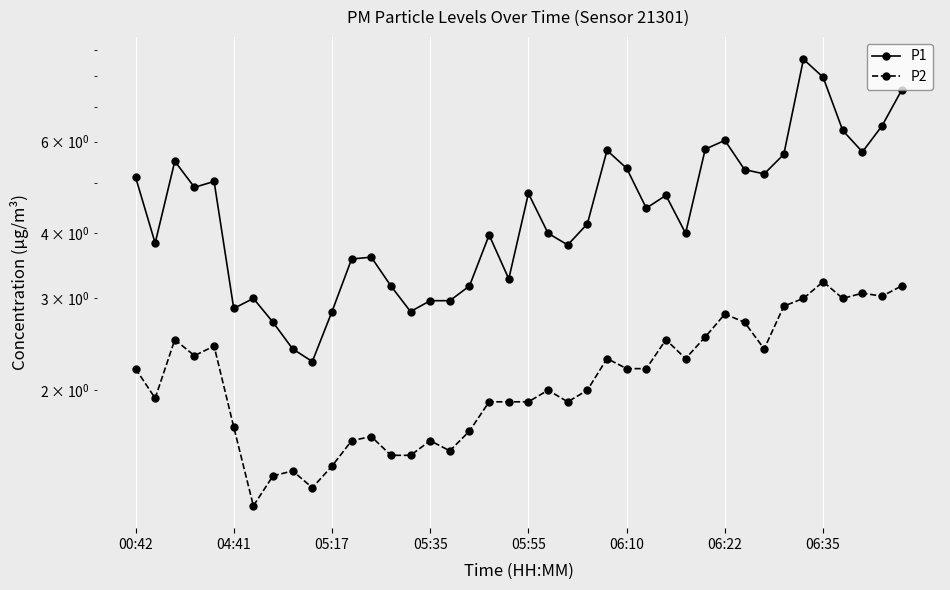

What is the spread (max minus min) of values at 17?

1.5